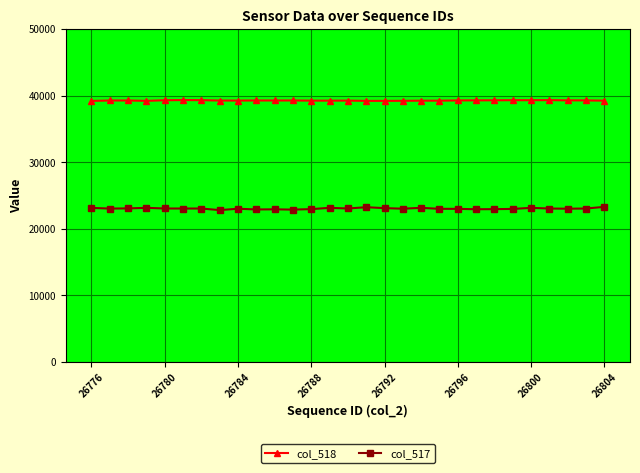

Which series has the widest spread of values?

col_517